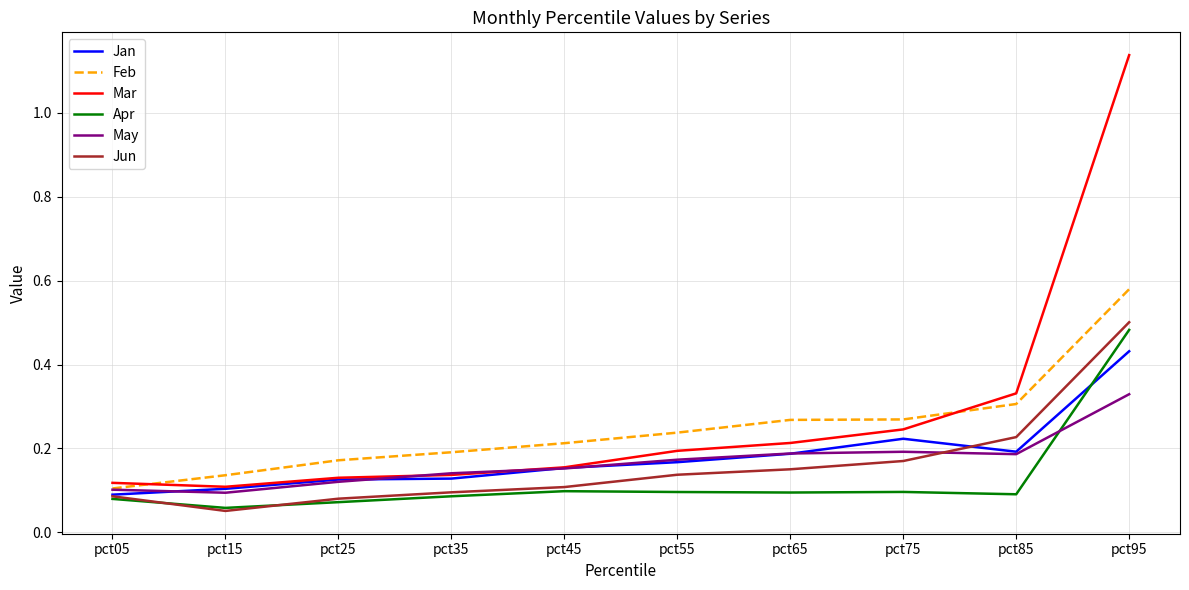

True or false: Jan and Feb intersect in this chart.

False